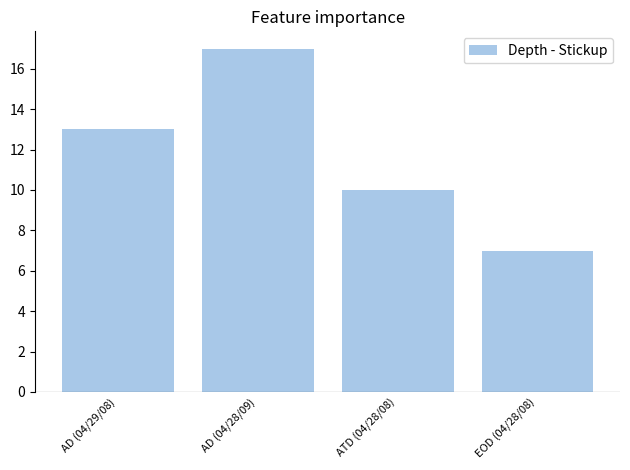

Which label corresponds to the largest value in the chart?

AD (04/28/09)